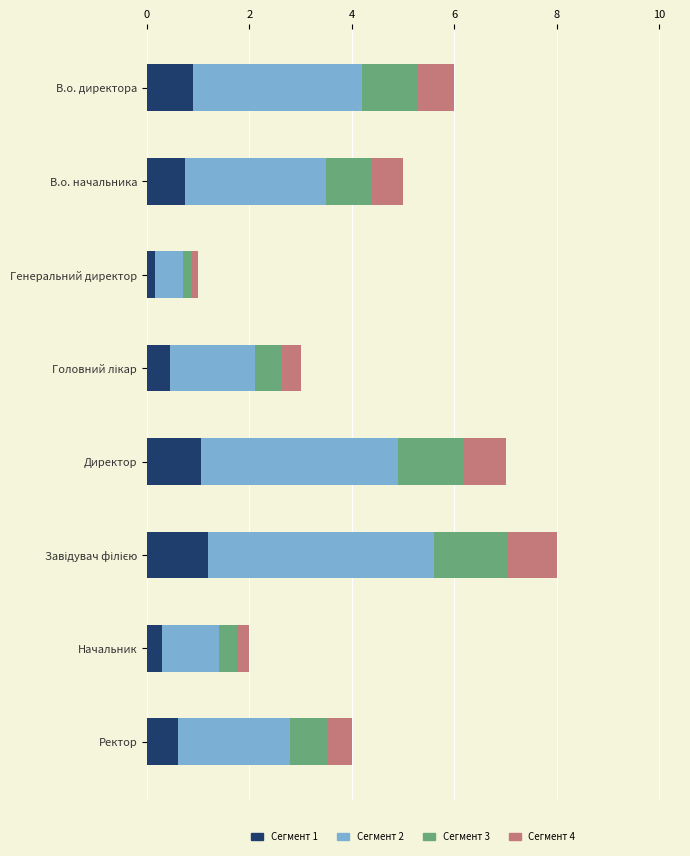

What is the maximum value for Сегмент 1?

1.2